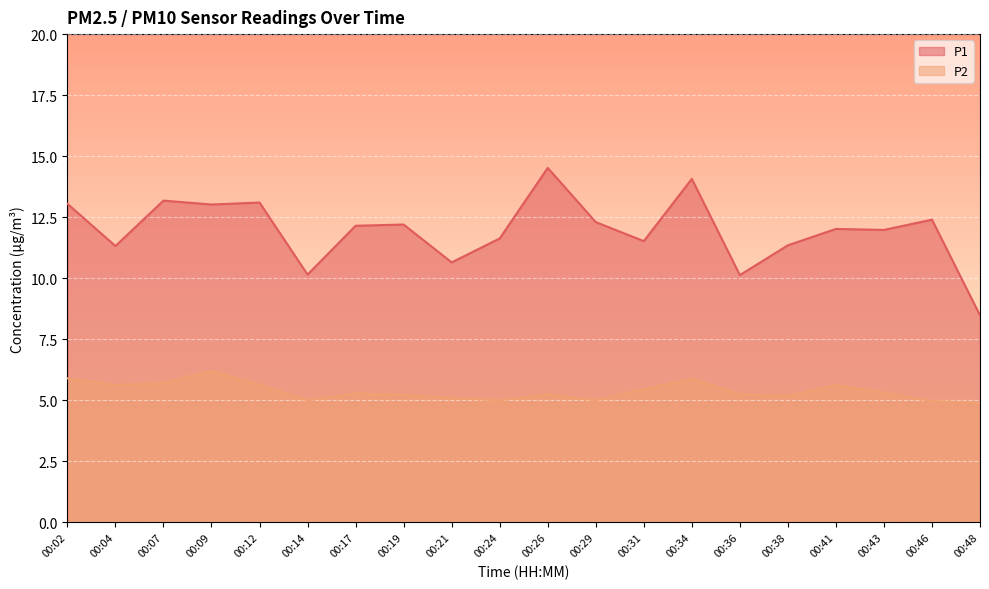

What is the value of the P1 point at the 7th from the left?

12.2